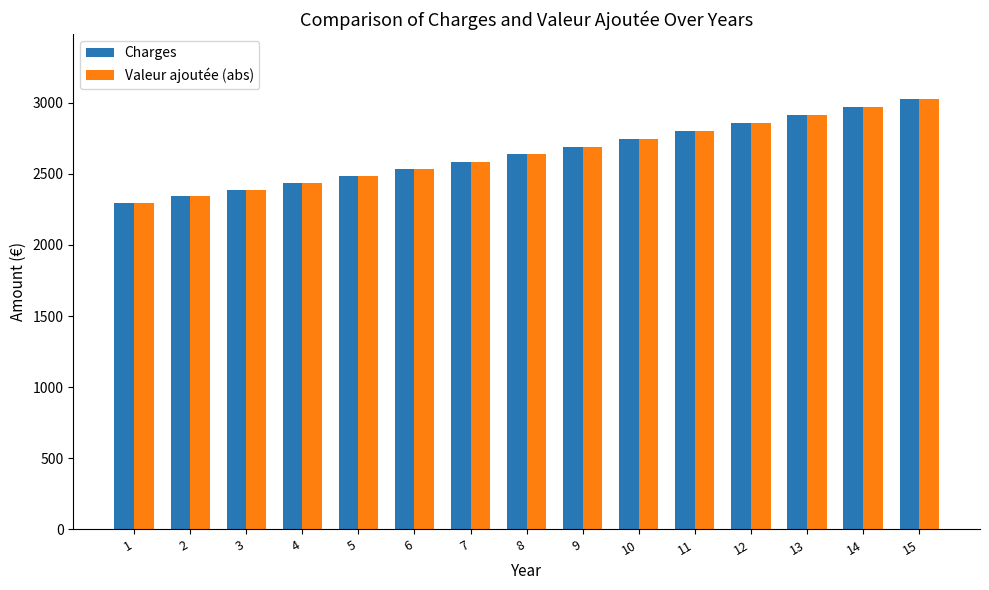

What is the total value across all series at 3?

4775.4